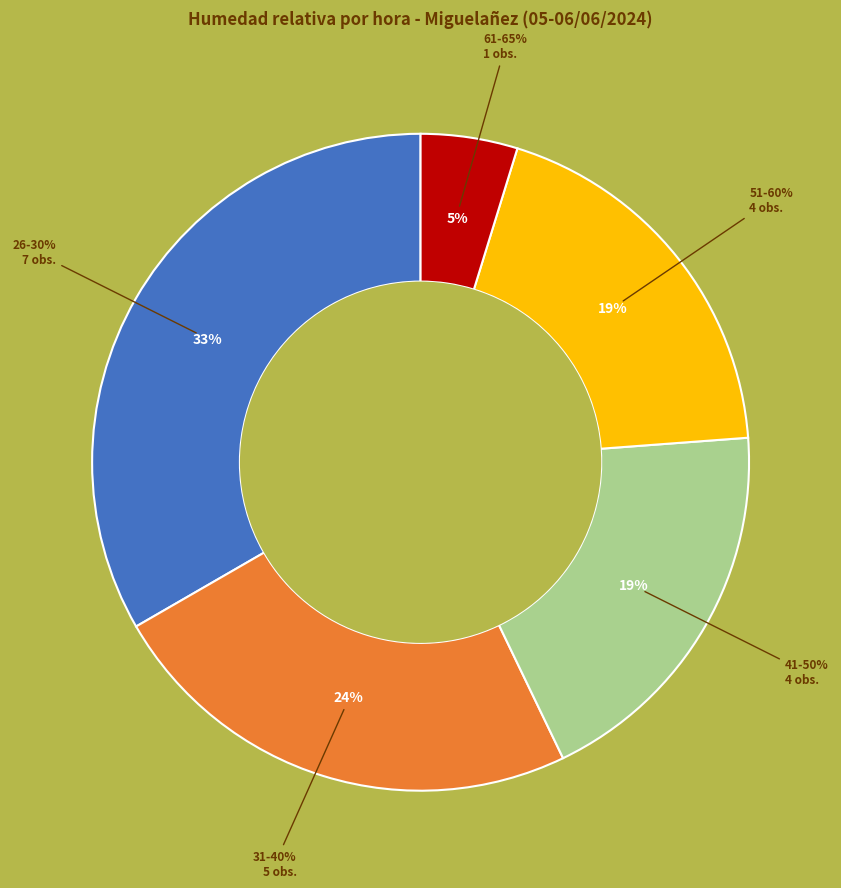

Is 07:00 the majority of the pie?

No